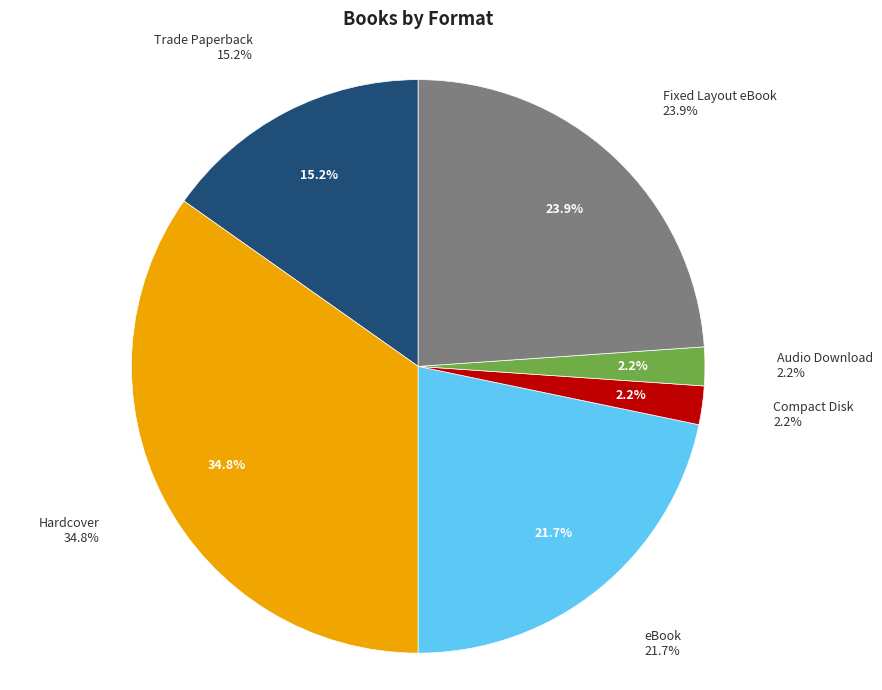

To the nearest percent, what is the combined percentage of Compact Disk and Hardcover?

37%